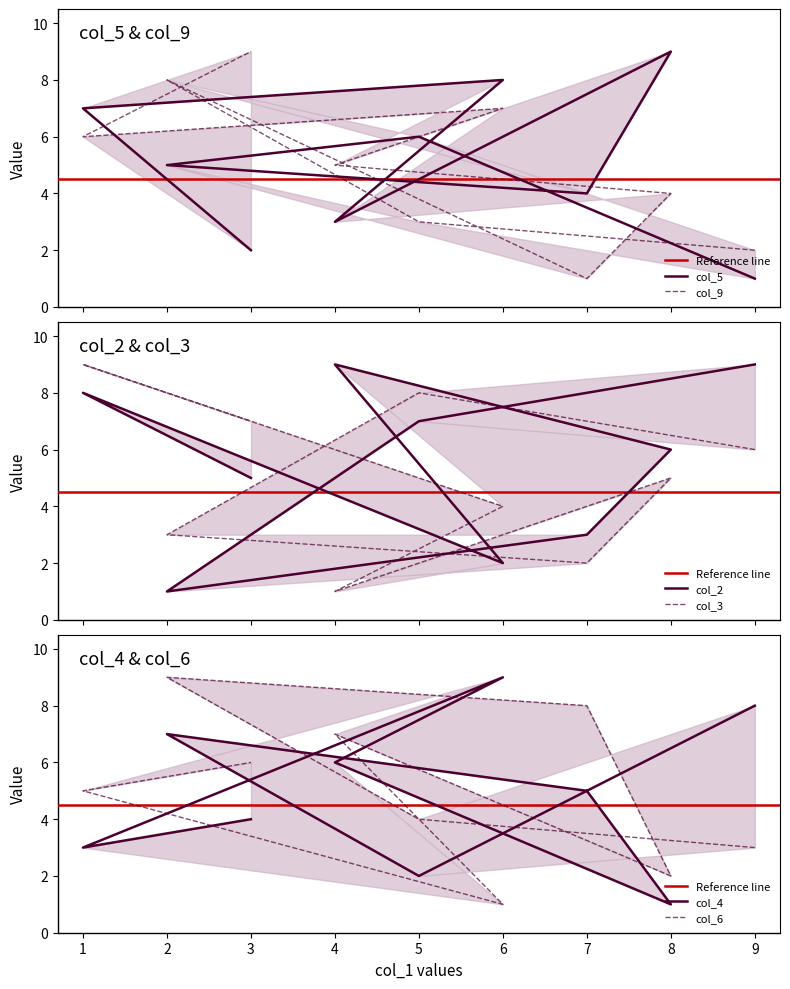

The col_4 series shows 10 at 2. True or false?

False